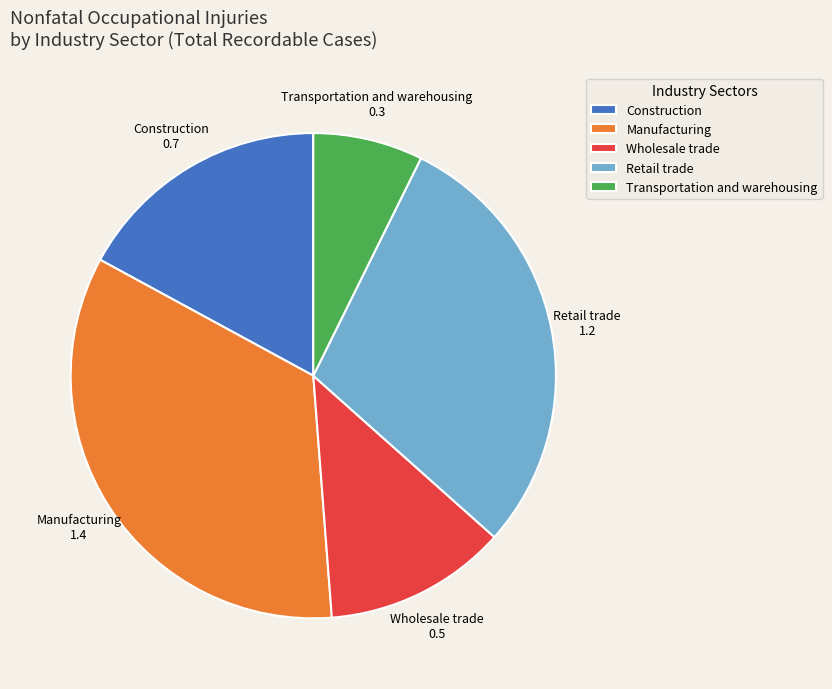

Approximately how many times larger is the value at Wholesale trade compared to Manufacturing?

0.4